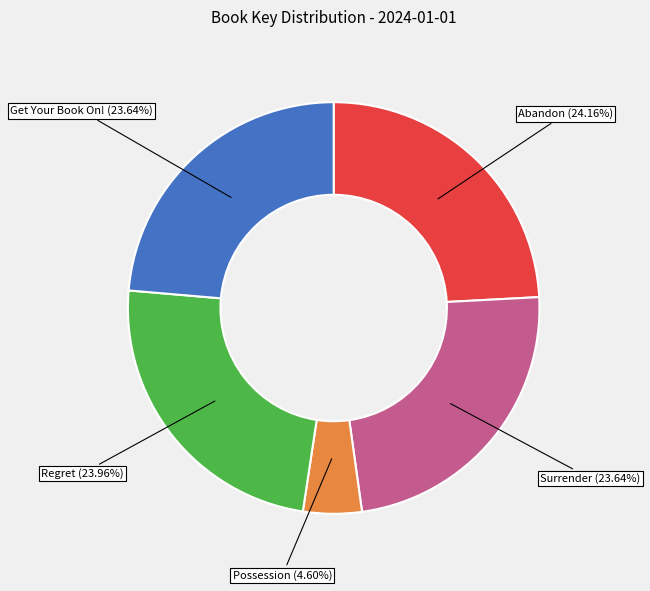

Which category has the biggest portion of the pie?

Abandon